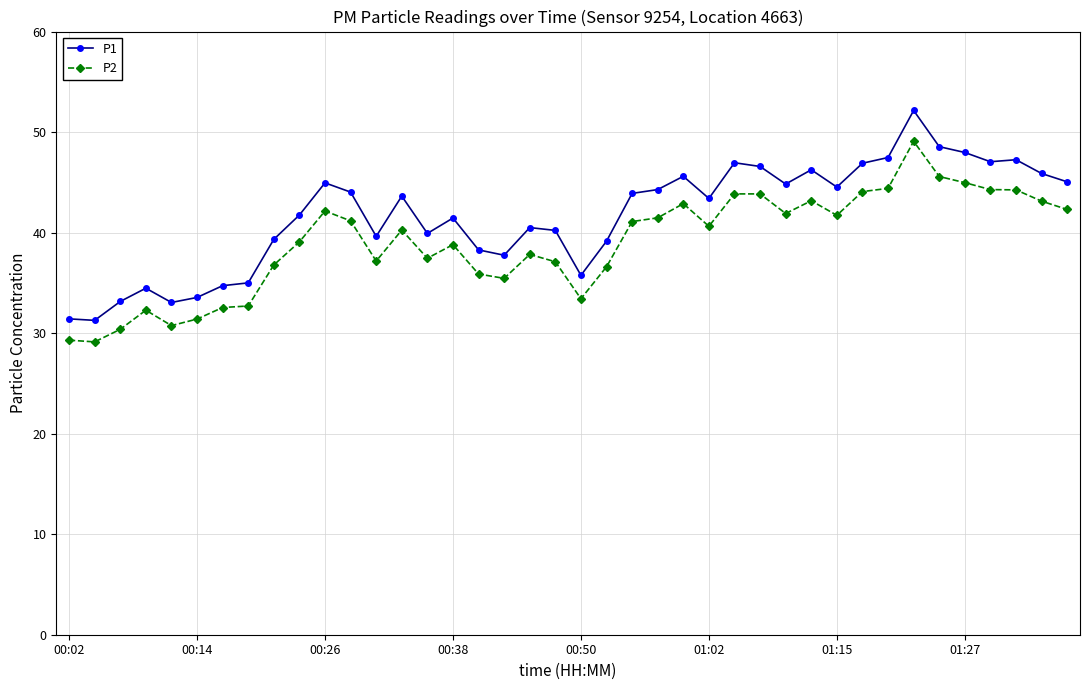

What is the sum of all P2 values?

1560.3